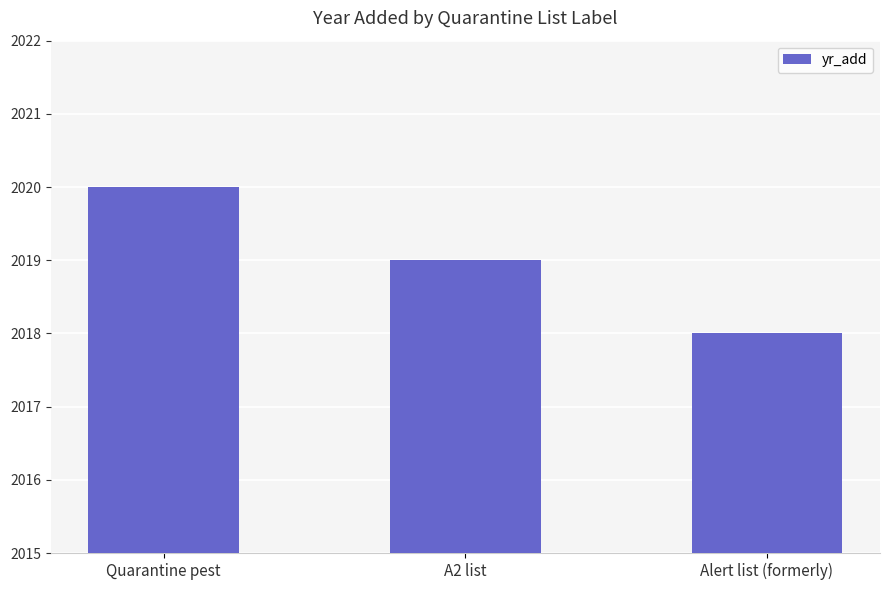

What is the smallest value displayed?

2018